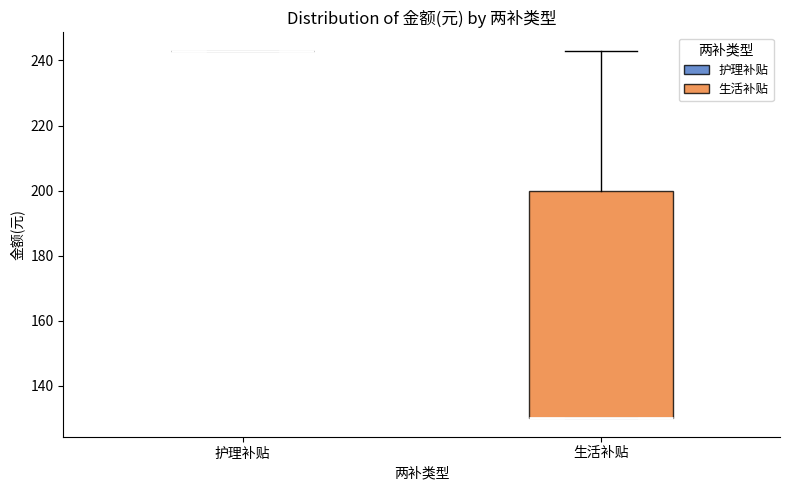

Where does the upper whisker of the box for 生活补贴 end on the y-axis? The values are not printed on the chart, so give them approximately, as read against the axis.

244